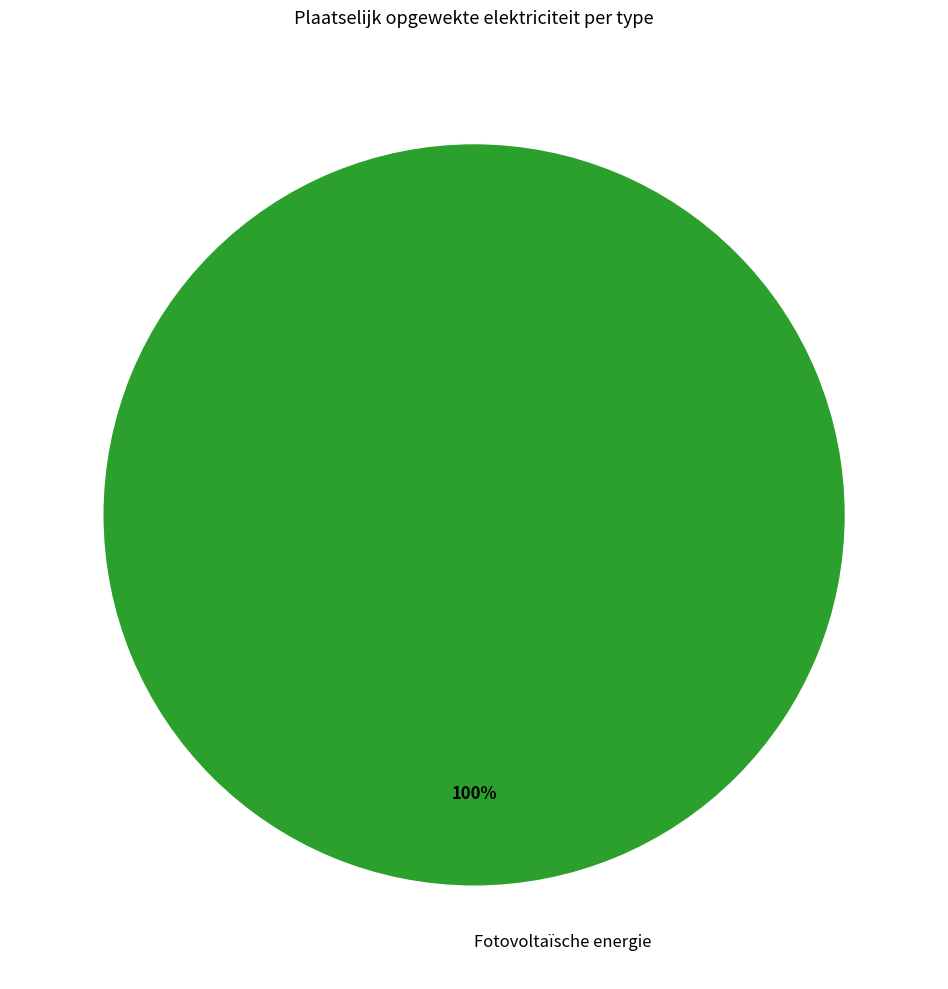

To the nearest percent, what percentage of the pie is Fotovoltaïsche energie?

100%